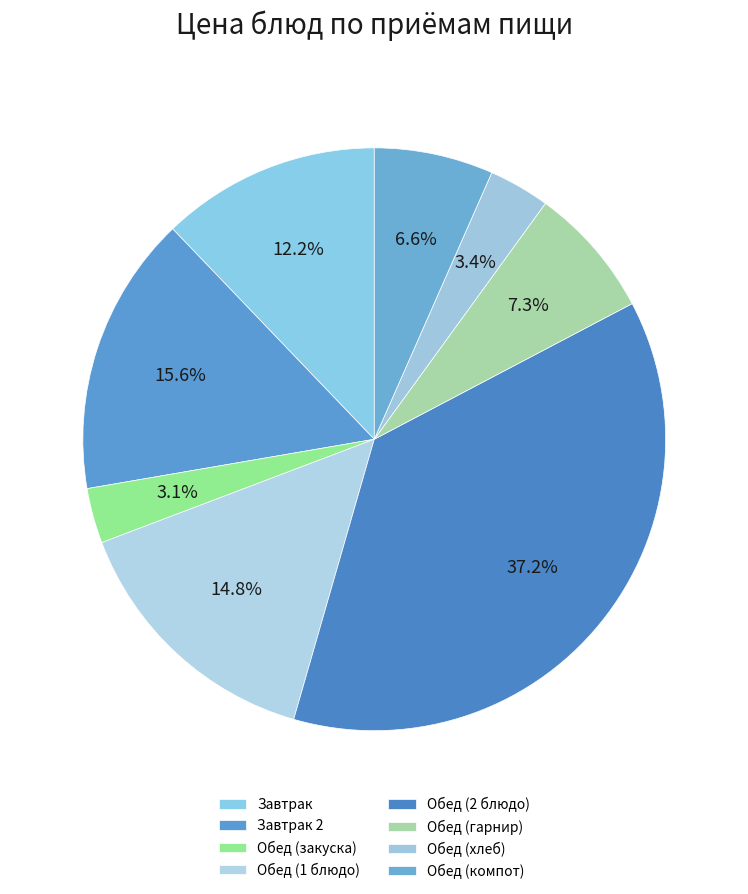

To the nearest percent, what is the average slice percentage?

12%